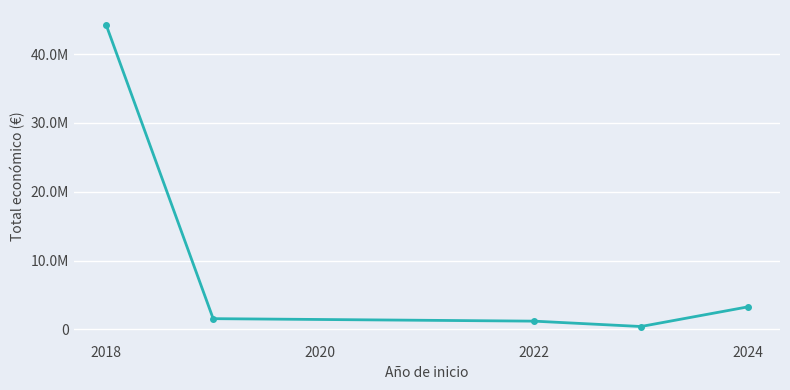

Does the chart have visible grid lines?

Yes